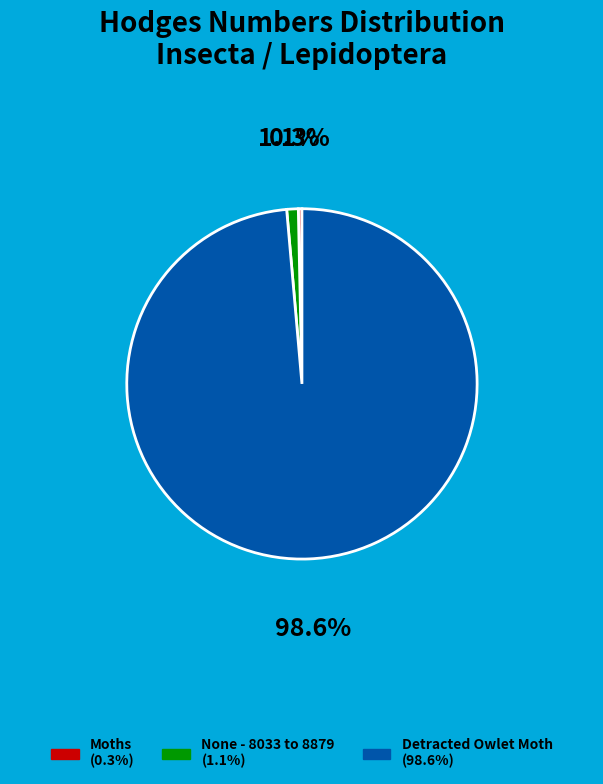

Combined, do Detracted Owlet Moth and None - 8033 to 8879 account for over 50%?

Yes